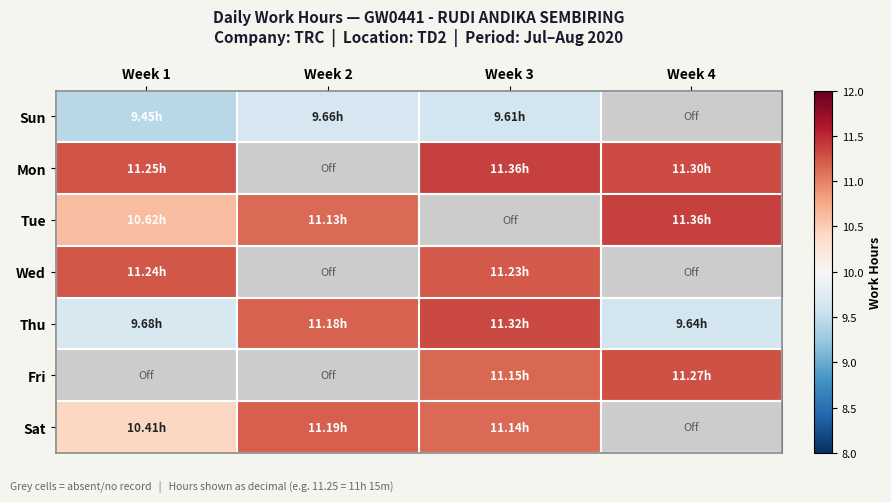

At which category does the chart reach its peak across all series?

Week 3